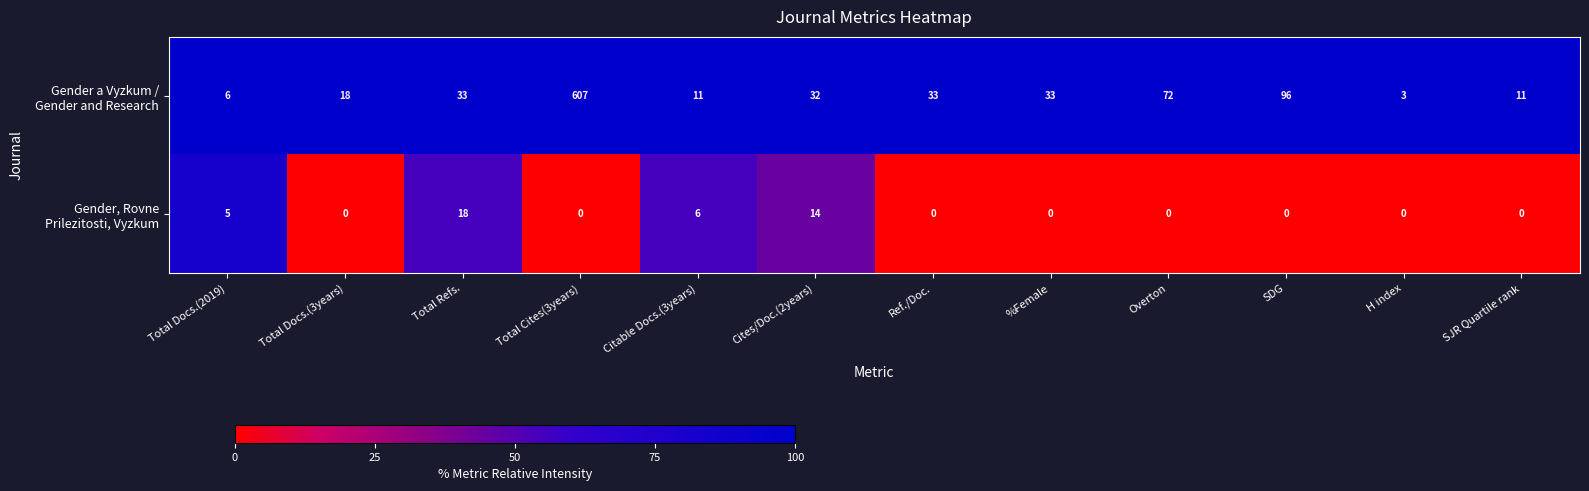

What is the difference between the highest and lowest values at H index?

3